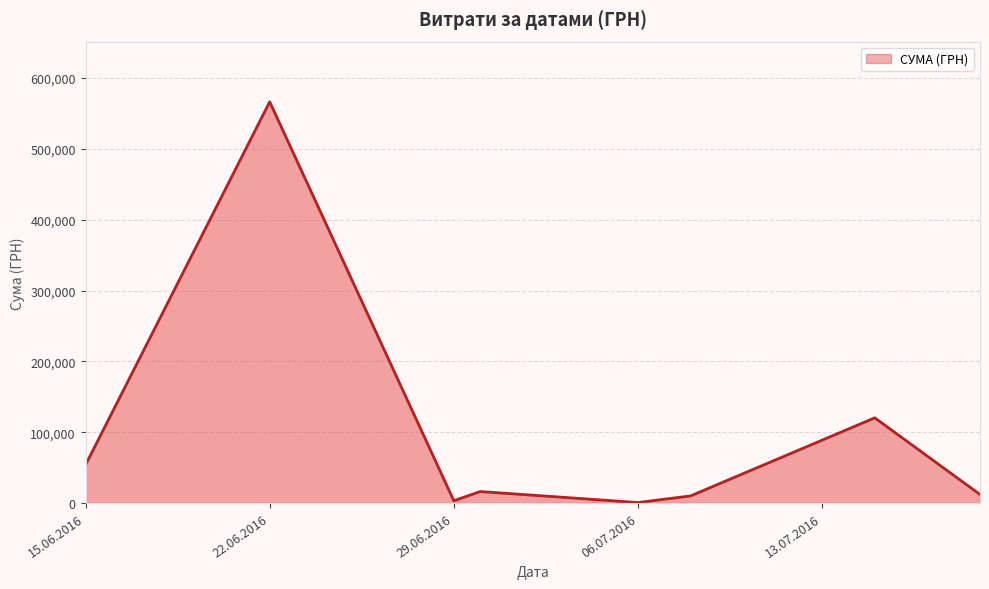

How many interior local peaks (higher than both neighbors) does the data have?

3